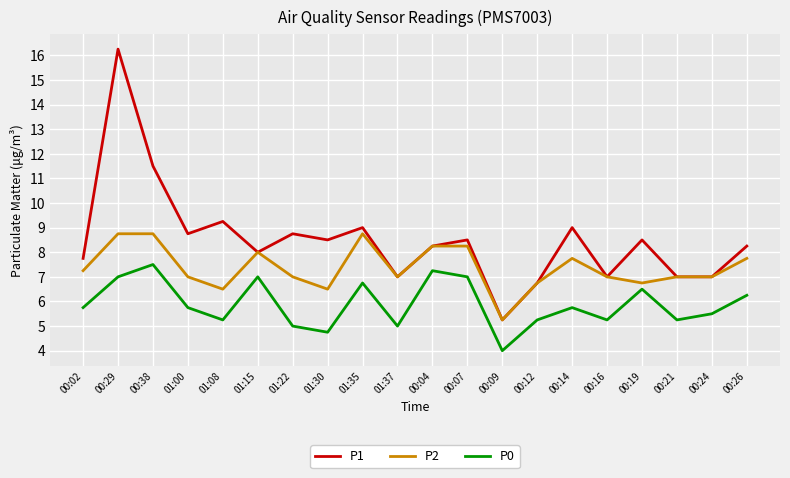

At how many categories does at least one series exceed 11?

2